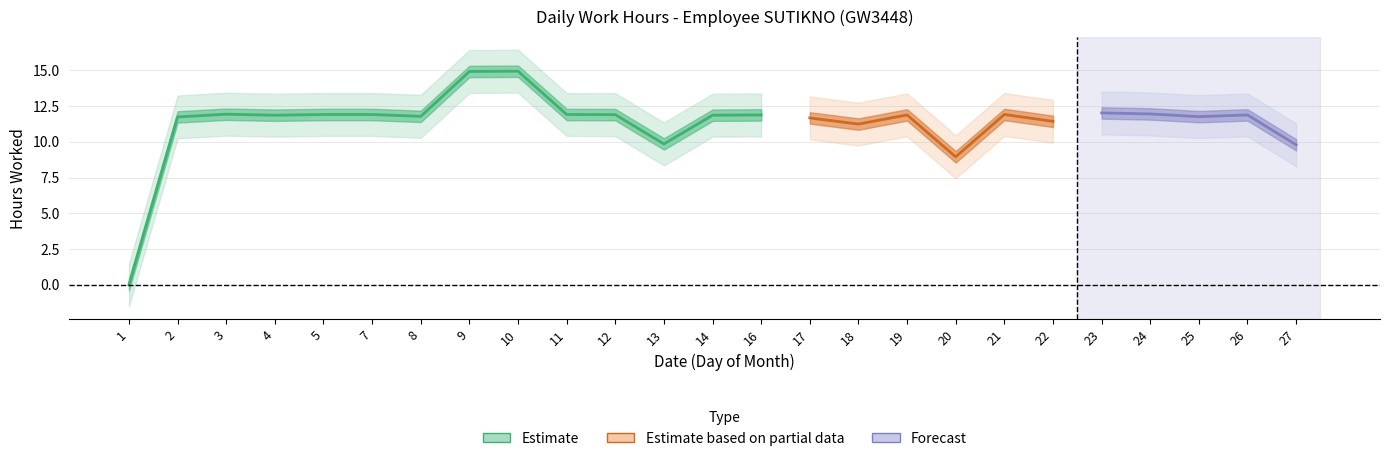

True or false: there are more than 0 points higher than both neighbors.

True